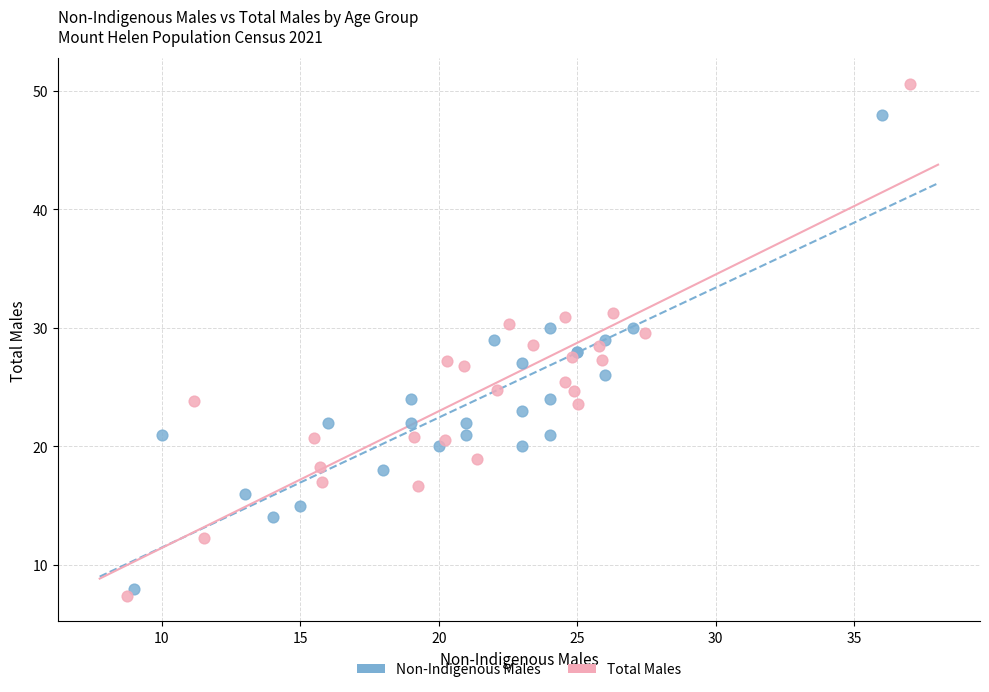

Which series has the widest spread of Y values?

Total Males